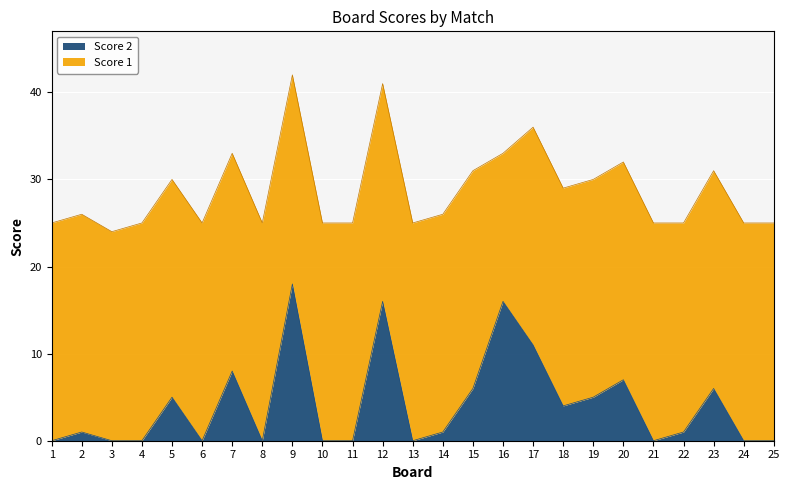

What is the maximum value shown in the chart?

18